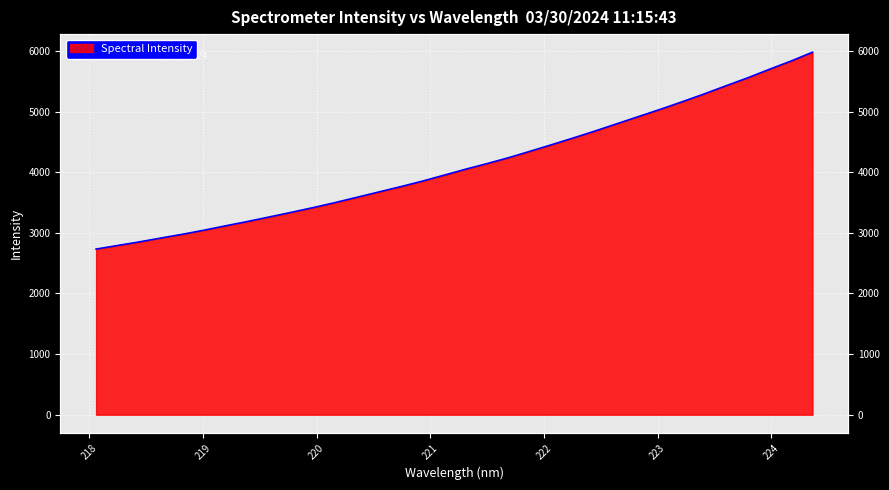

Which category has the highest value across all series?

224.3616